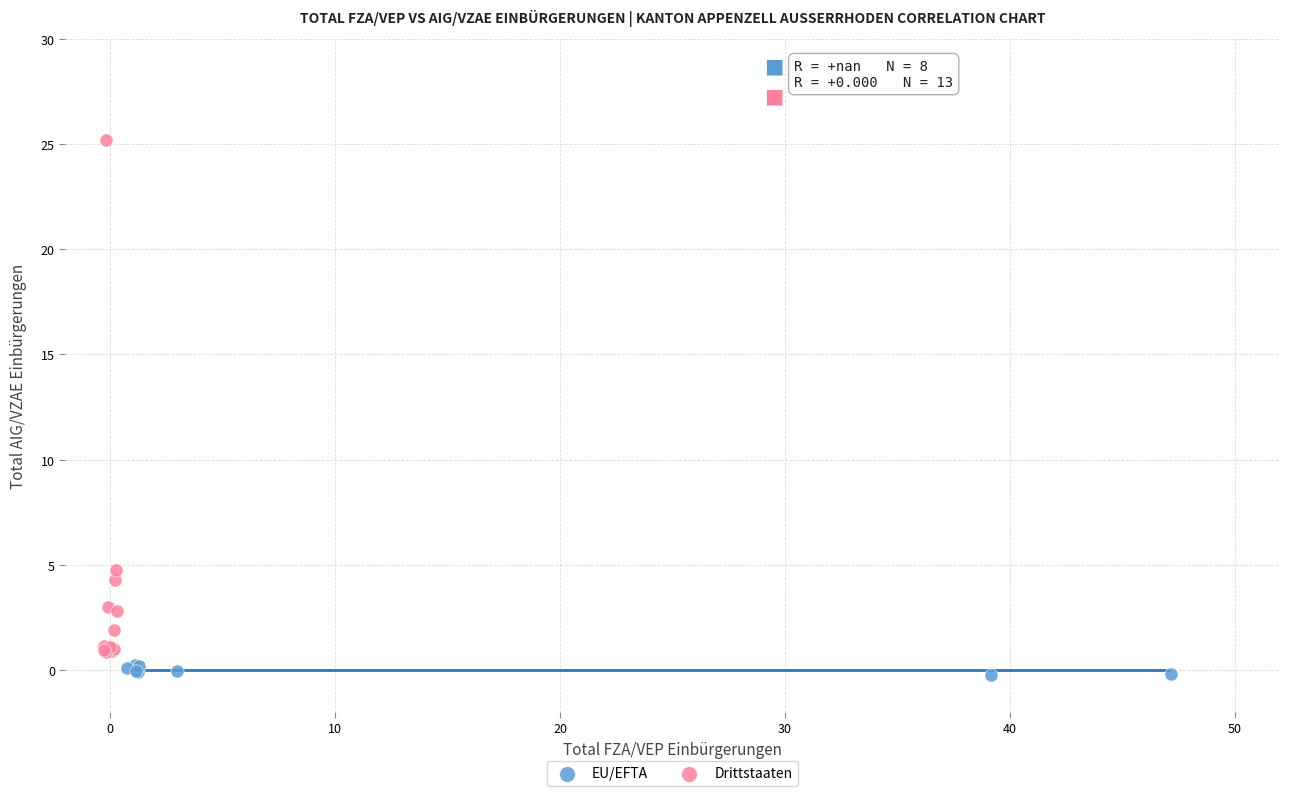

What are all the series names shown in the legend?

EU/EFTA, Drittstaaten